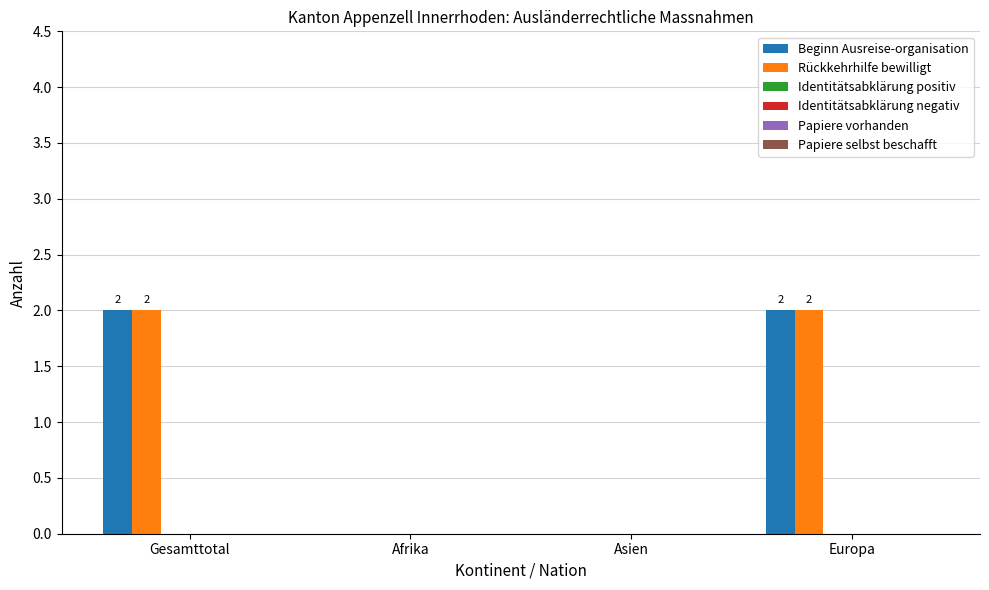

How many Beginn Ausreise-organisation values are between 0 and 2?

4